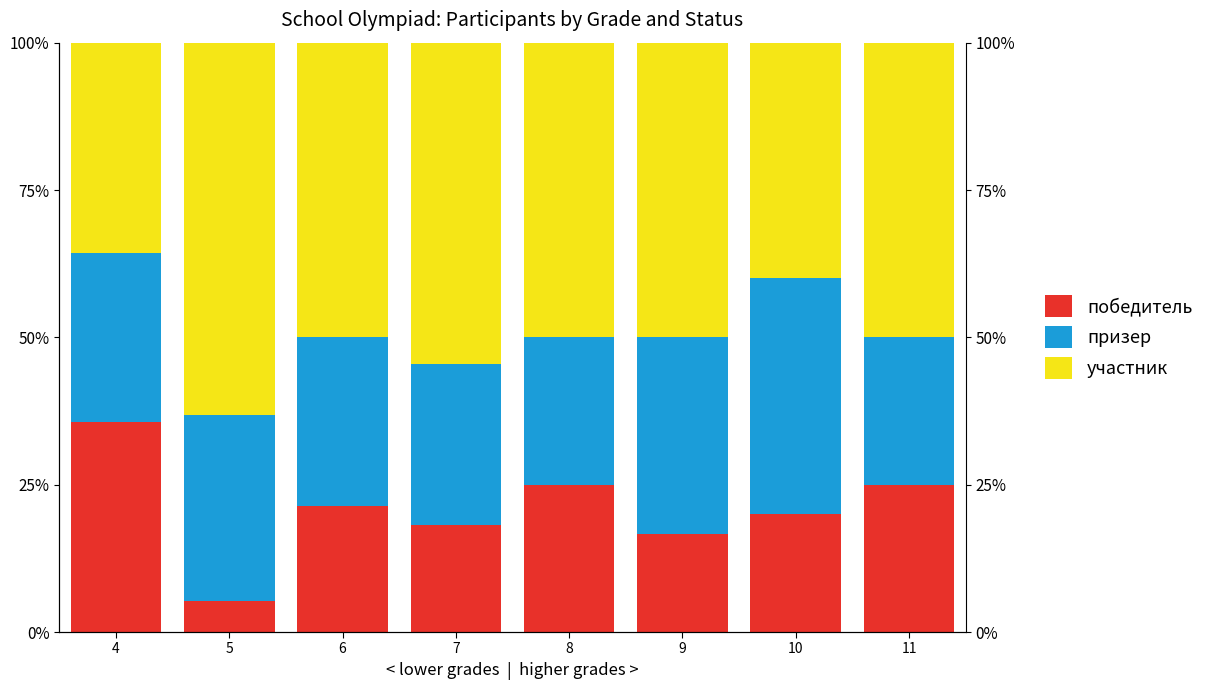

What is the value of the призер bar at the 3rd from the left?

0.3